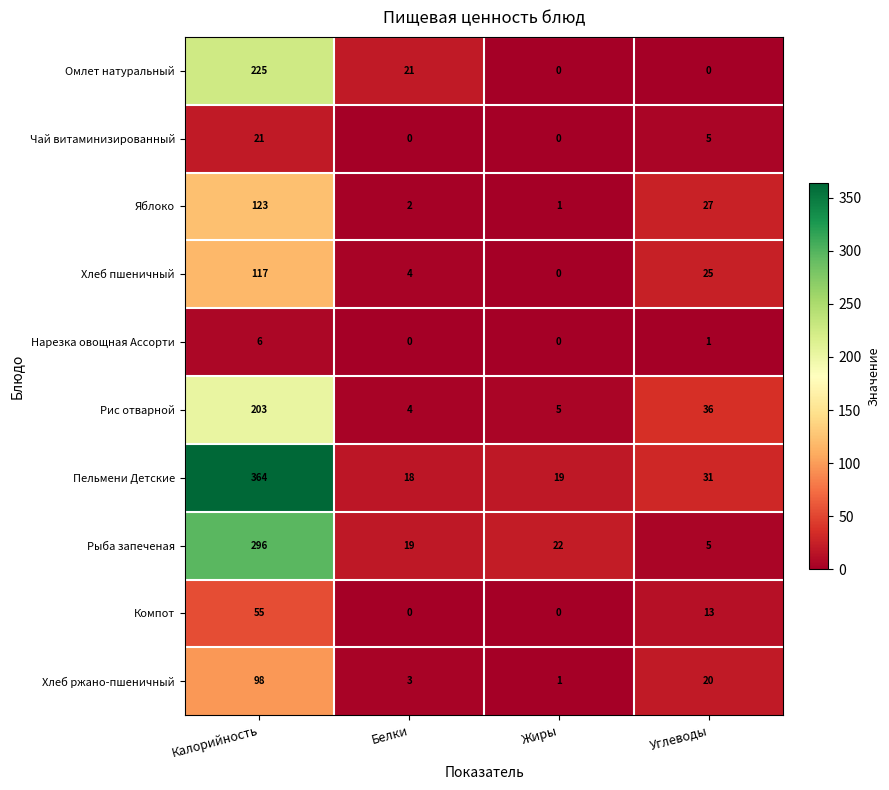

What is the difference between the maximum and second lowest values in the Пельмени Детские series?

345